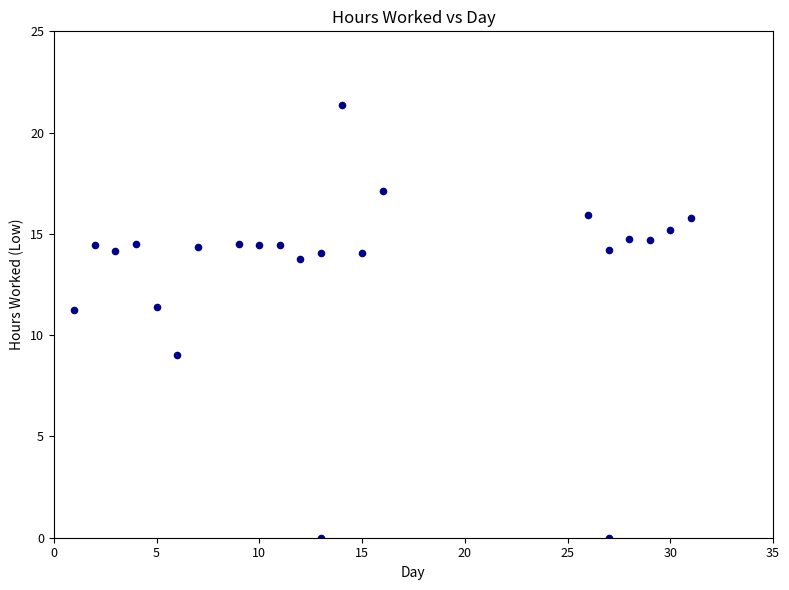

What Y value in the scatter plot is closest to 10?

9.0